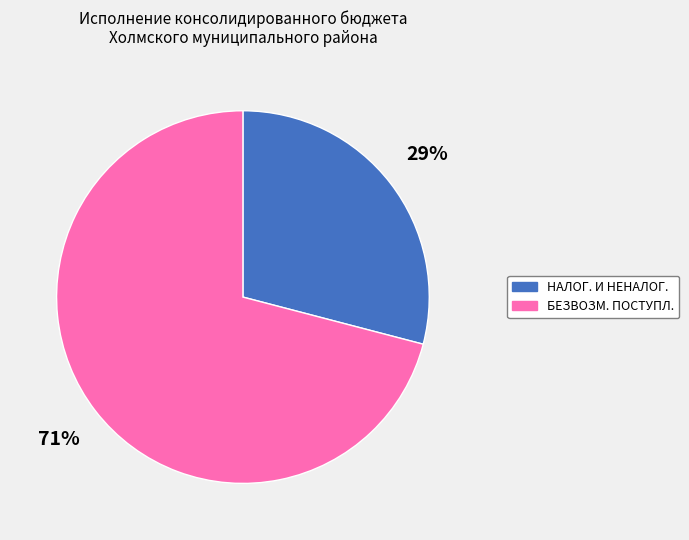

Does any single category account for the majority?

Yes